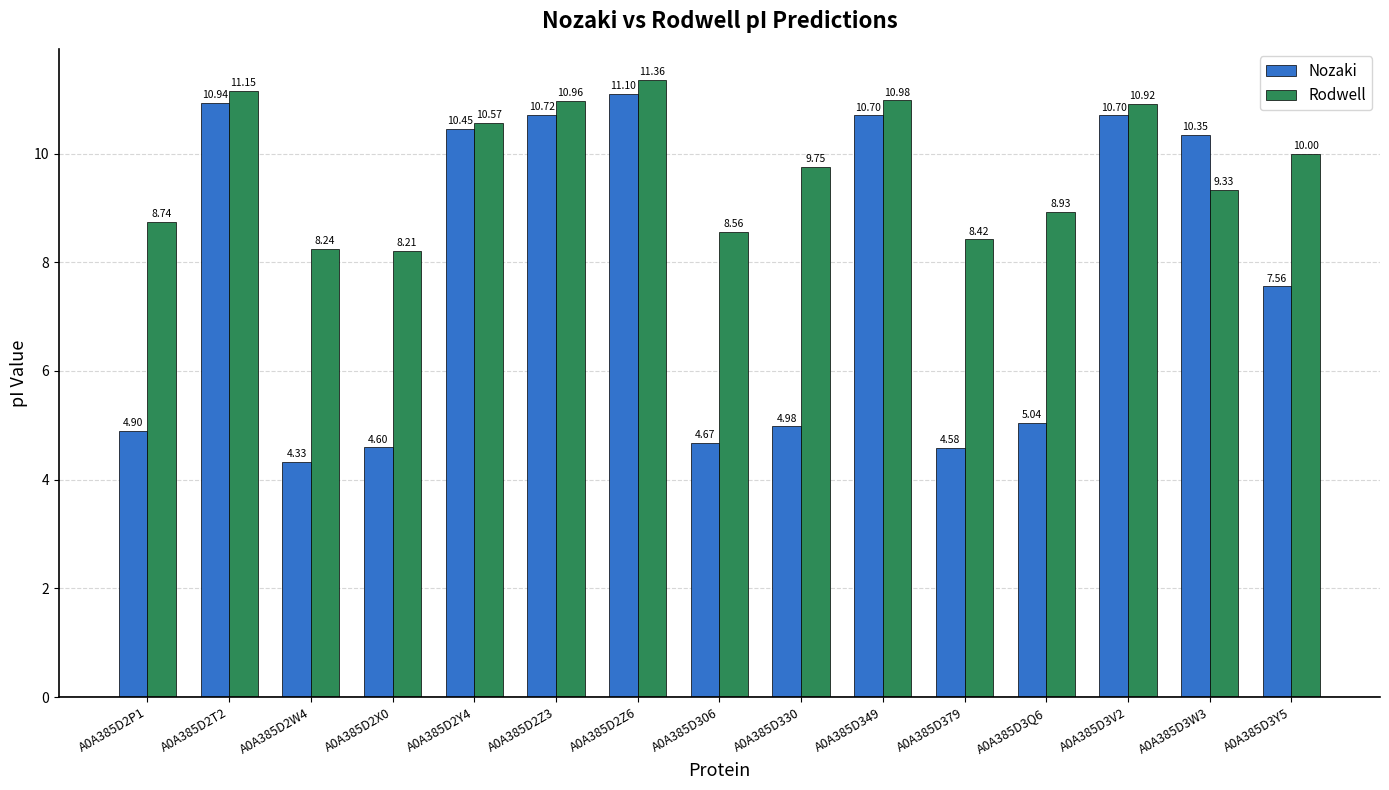

What is the average value of the Rodwell series?

9.7